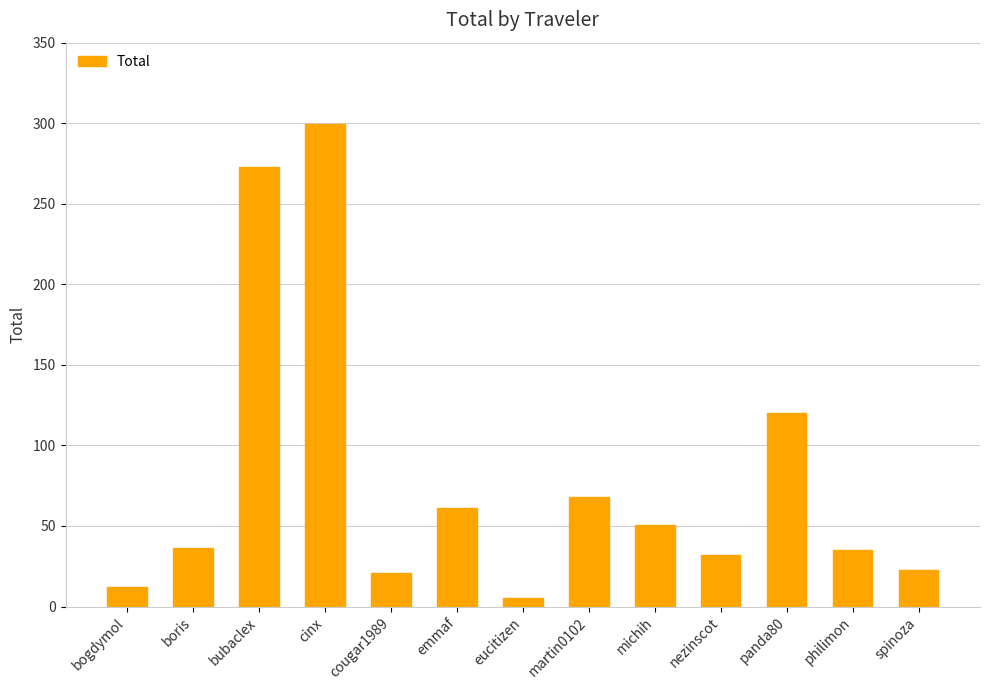

What is the change in value from boris to philimon?

-1.2